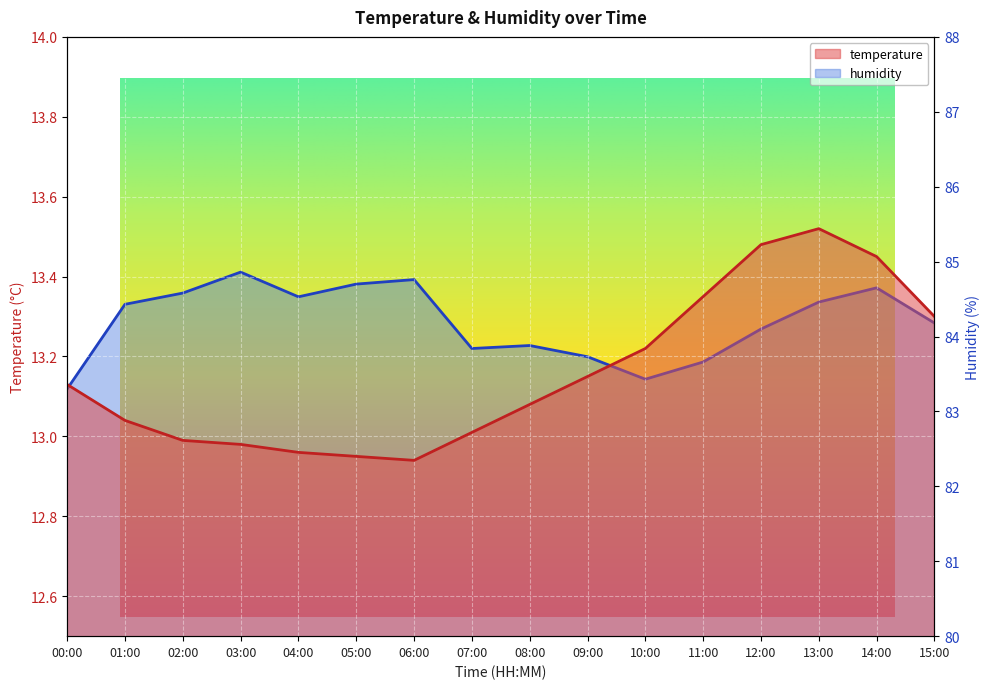

Which has a higher value, 02:00 or 15:00?

15:00